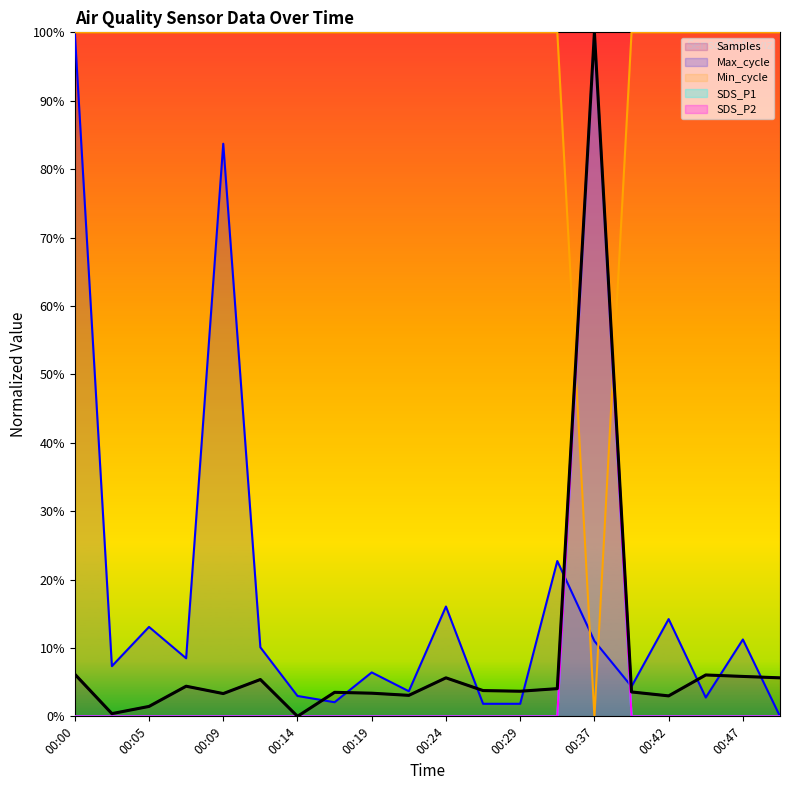

Which series has the widest spread of values?

SDS_P1